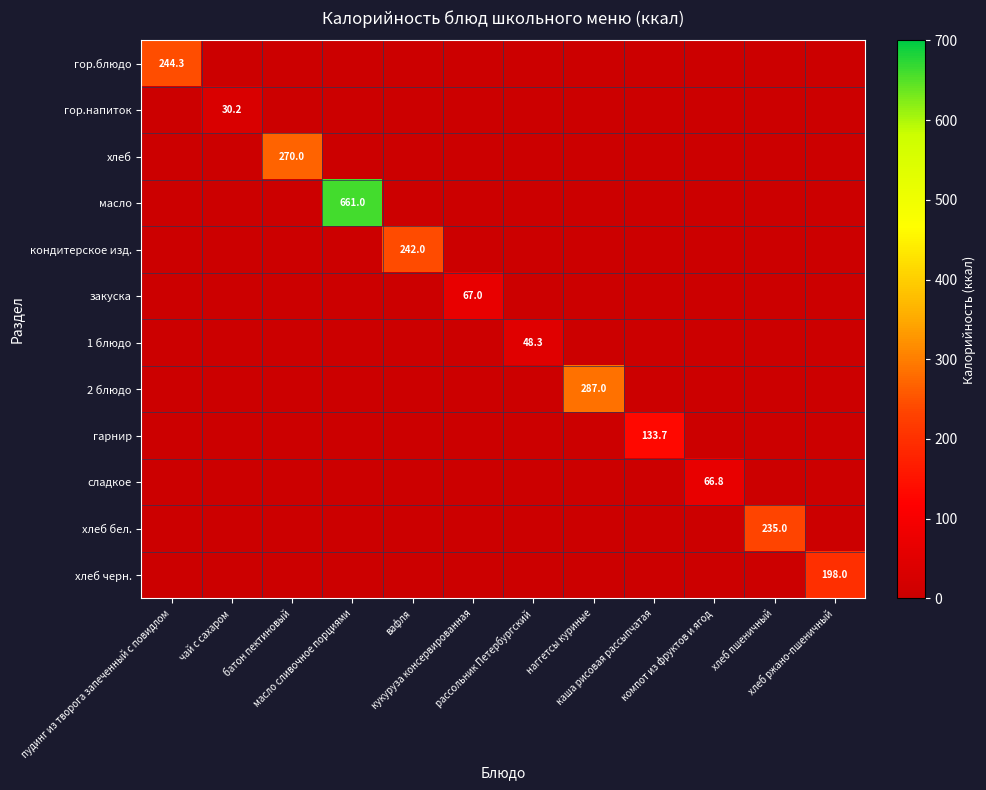

Is it true that масло equals -205.9 at компот из фруктов и ягод?

False